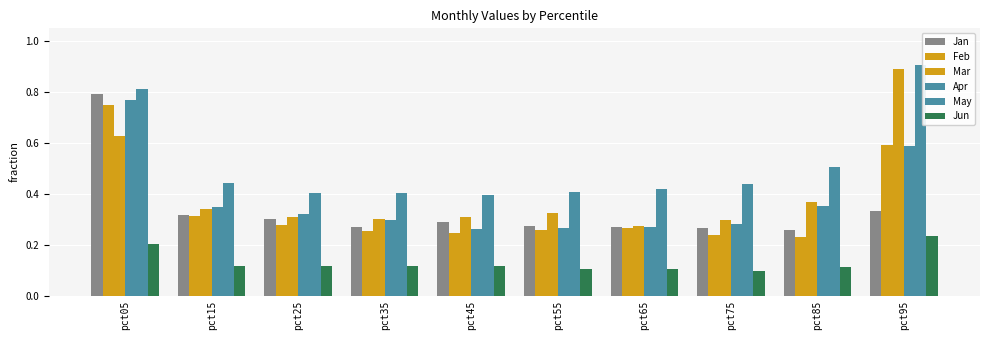

At which label is Mar closest to 0?

pct65